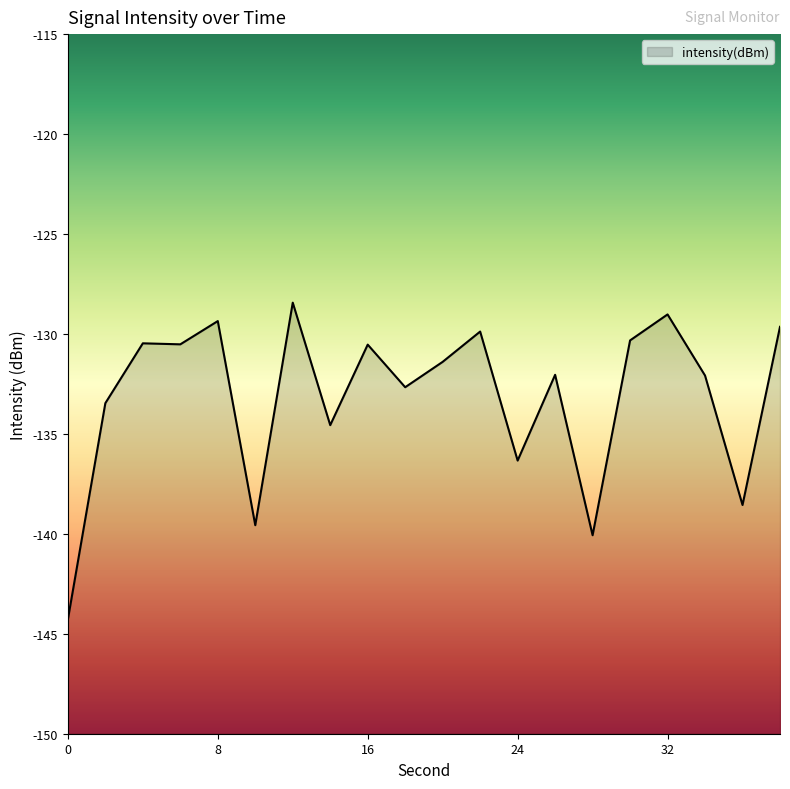

Which label corresponds to the largest value in the chart?

12